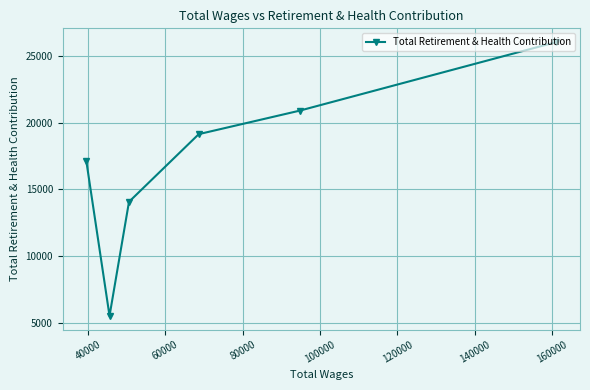

What is the minimum value shown in the chart?

5533